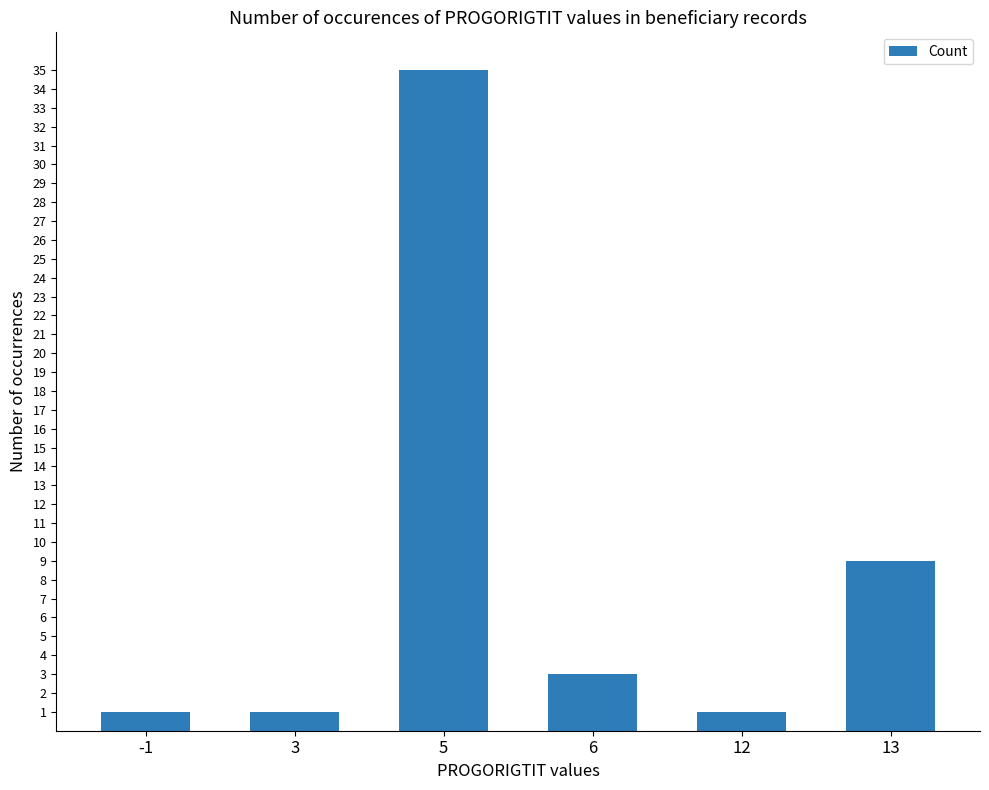

What is the change in value from 5 to 6?

-32